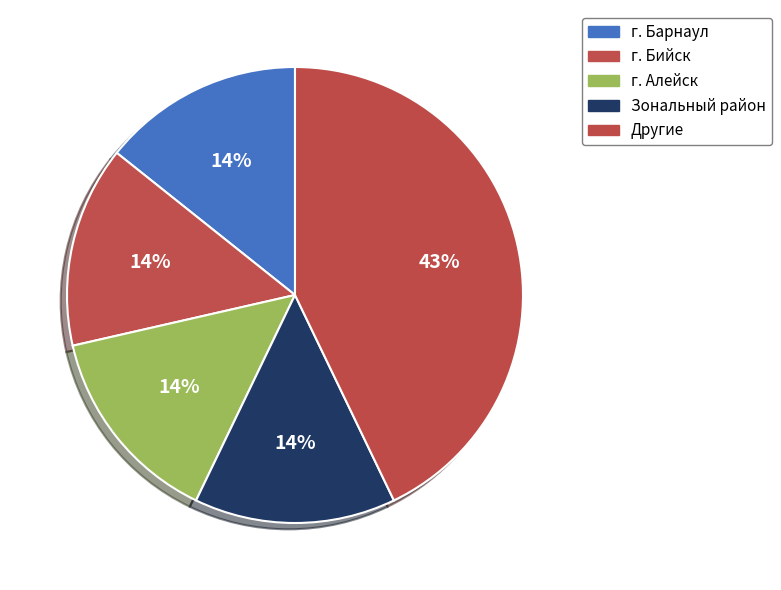

Is it true that г. Барнаул is 14% of the pie?

True